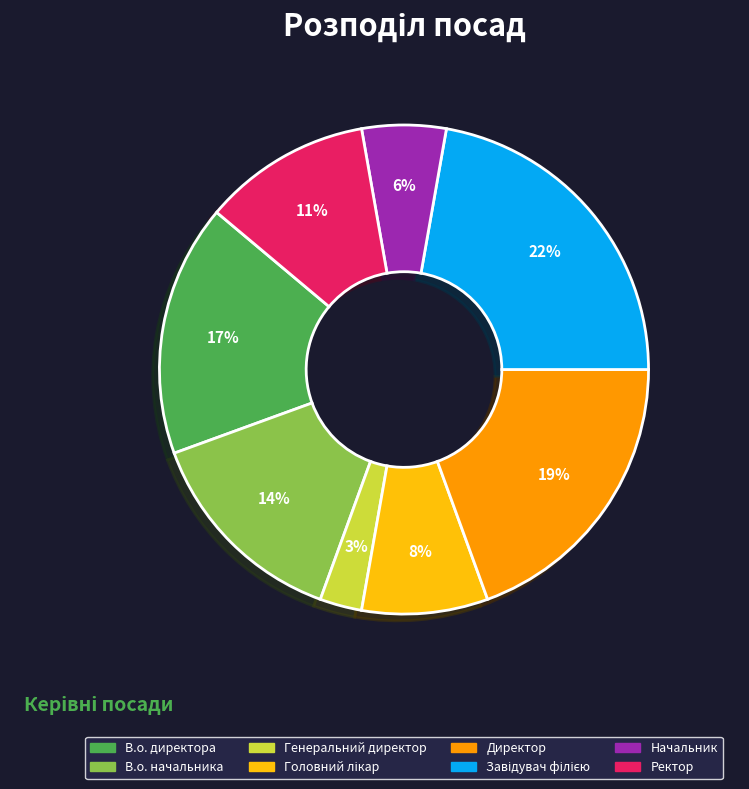

Is there a majority slice in this chart?

No